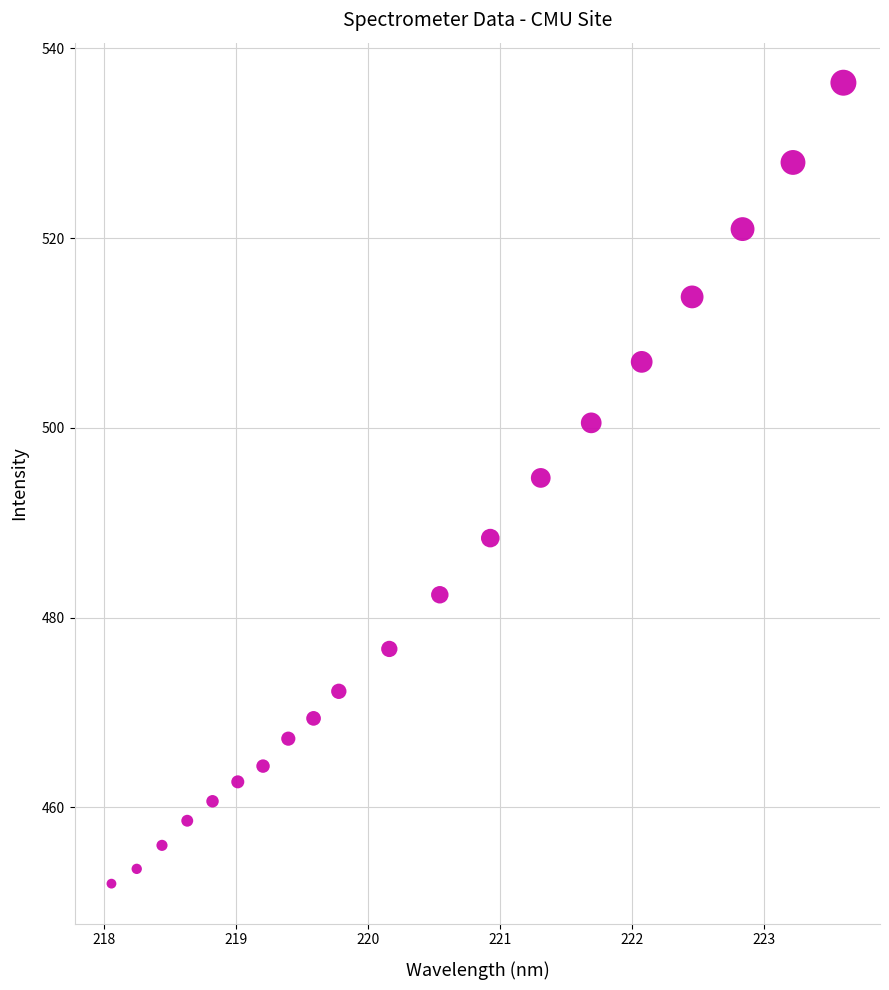

What is the range of X values (max minus min)?

5.5